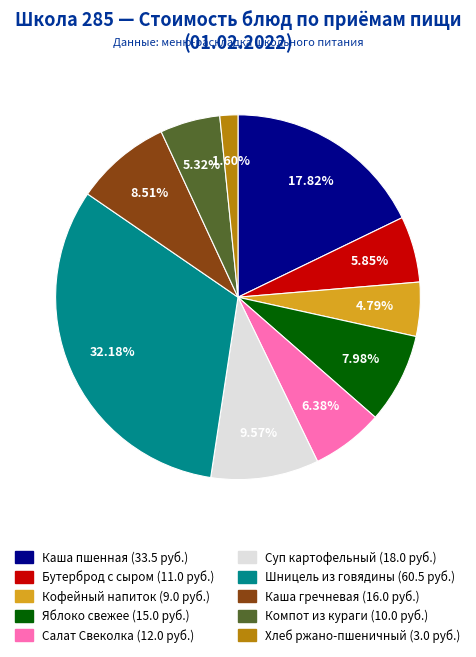

Does any single category account for the majority?

No